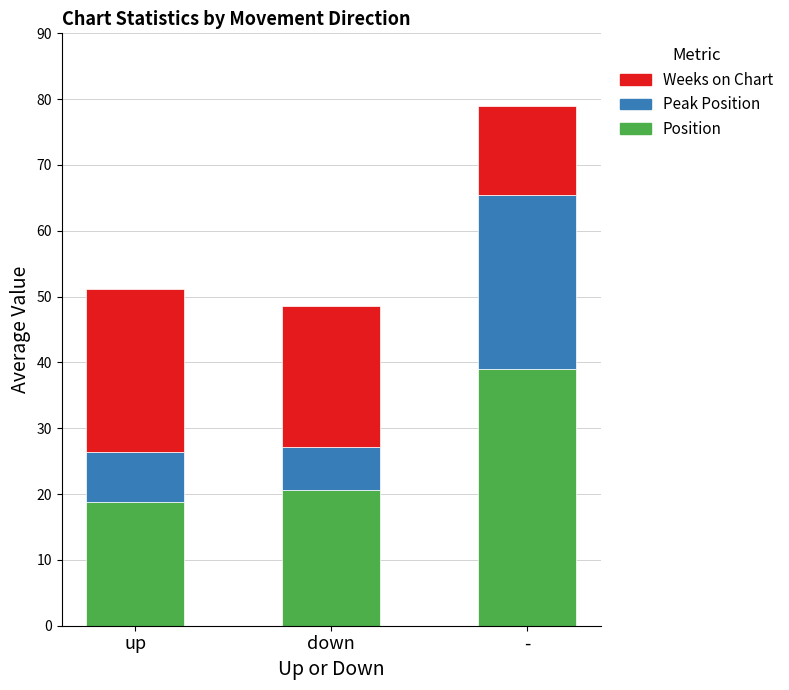

At which category is the sum across all series the highest?

-